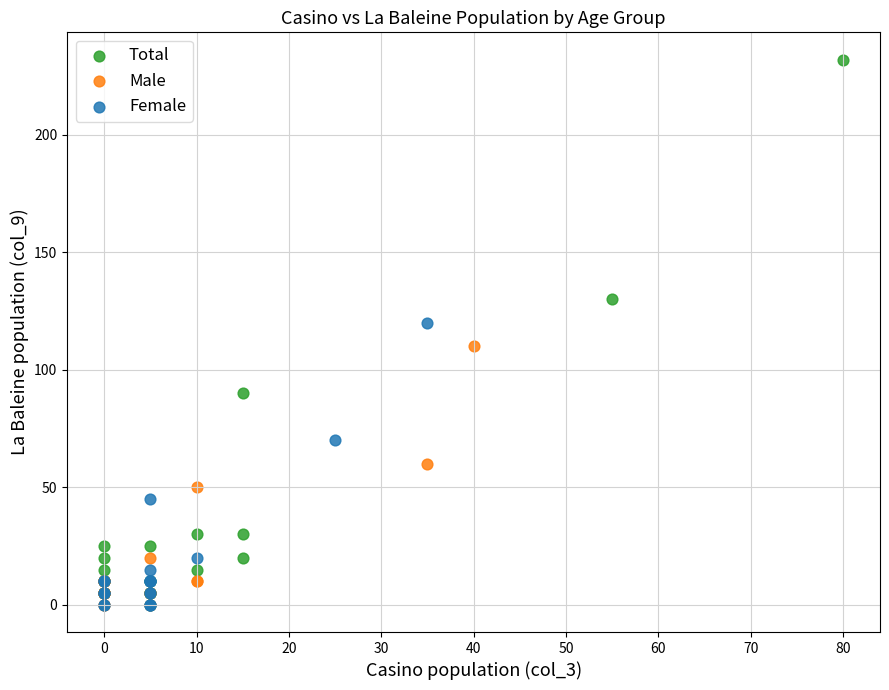

Which series has the widest spread of Y values?

Total